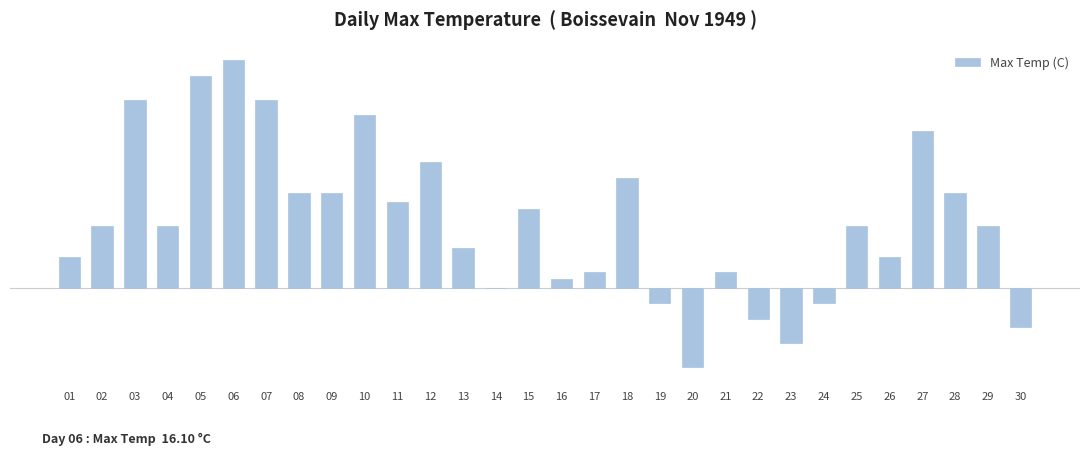

What is the value of the 28th bar from the left?

6.7